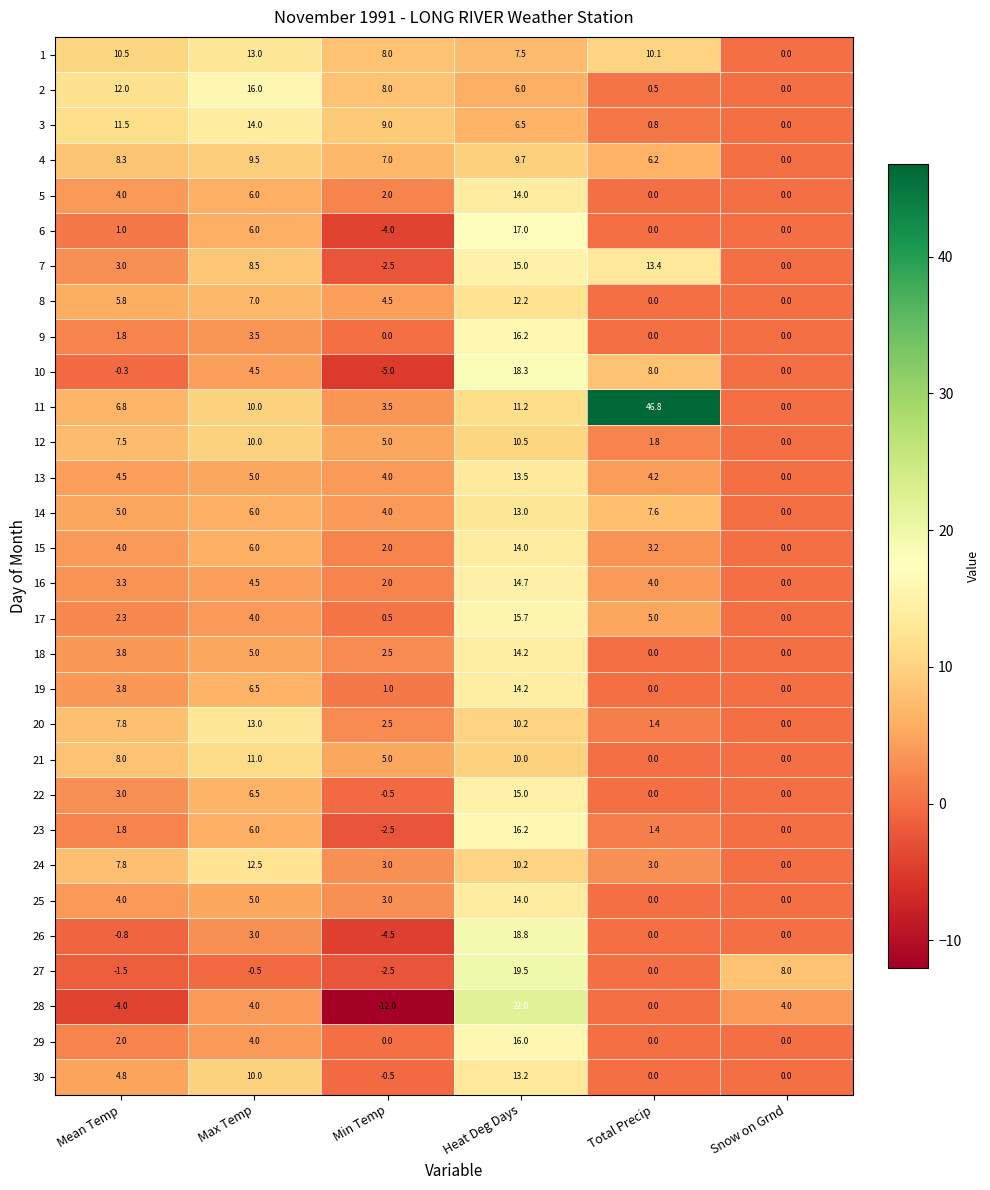

Between Mean Temp and Snow on Grnd, which series saw the biggest shift?

2